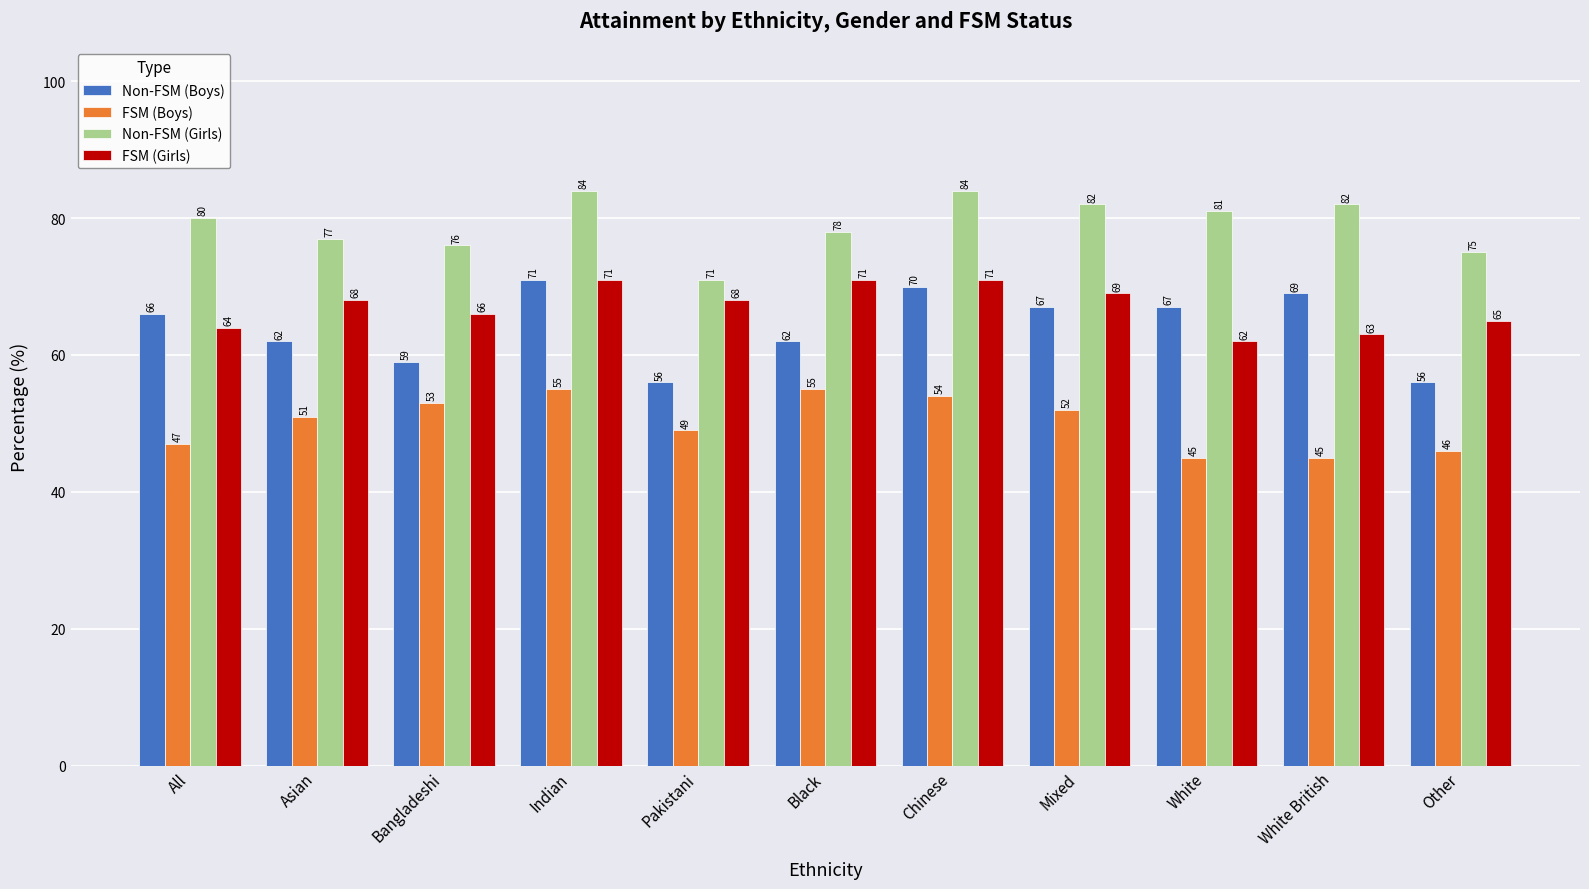

How many bars are there in each group?

4